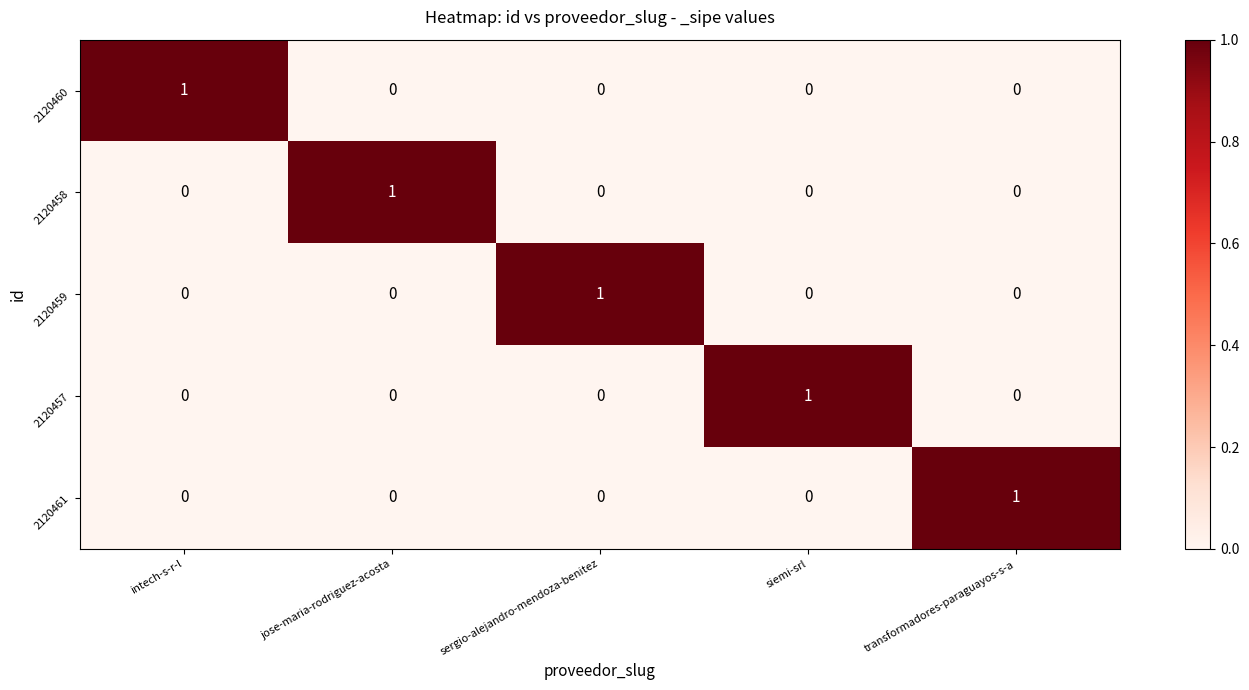

Reading left to right, transcribe all the data shown in this chart.

2120460: 1	0	0	0	0
2120458: 0	1	0	0	0
2120459: 0	0	1	0	0
2120457: 0	0	0	1	0
2120461: 0	0	0	0	1